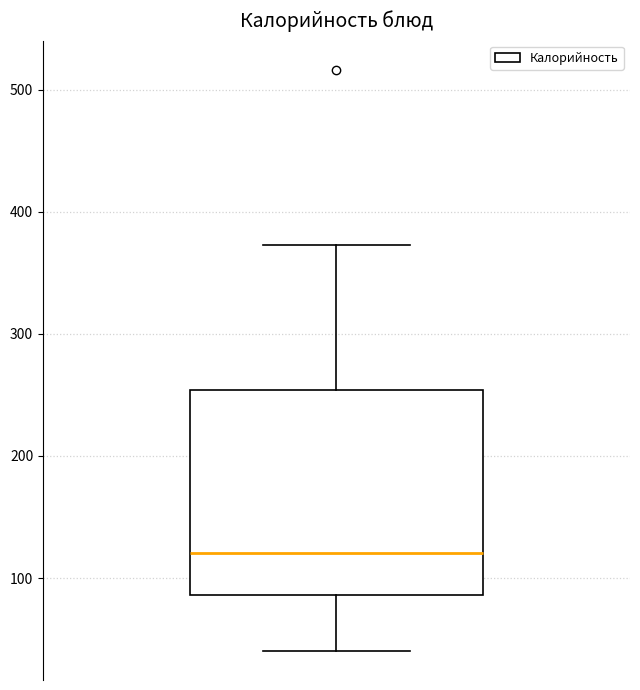

Transcribe this box plot: give where the median line is, the range the box spans, and where the two whiskers end, as read against the y-axis. The values are not printed on the chart, so give them approximately, as read against the axis.

median 120, box 90 to 250, whiskers 40 to 370